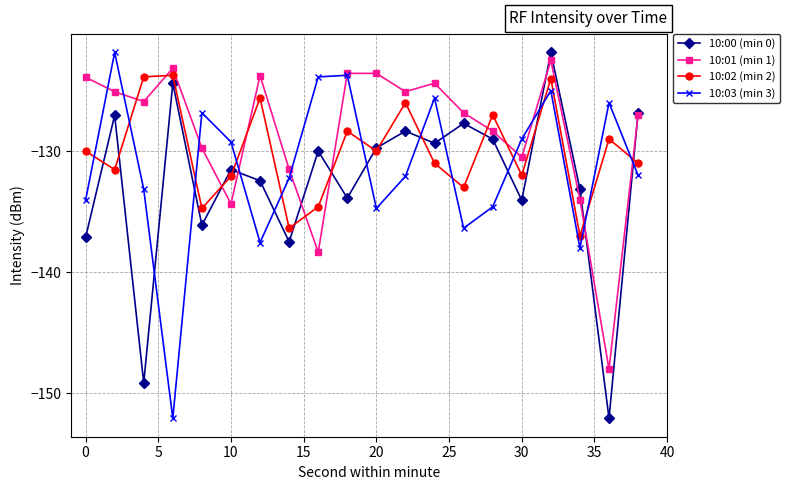

How many times do 10:02 (min 2) and 10:01 (min 1) cross each other?

10